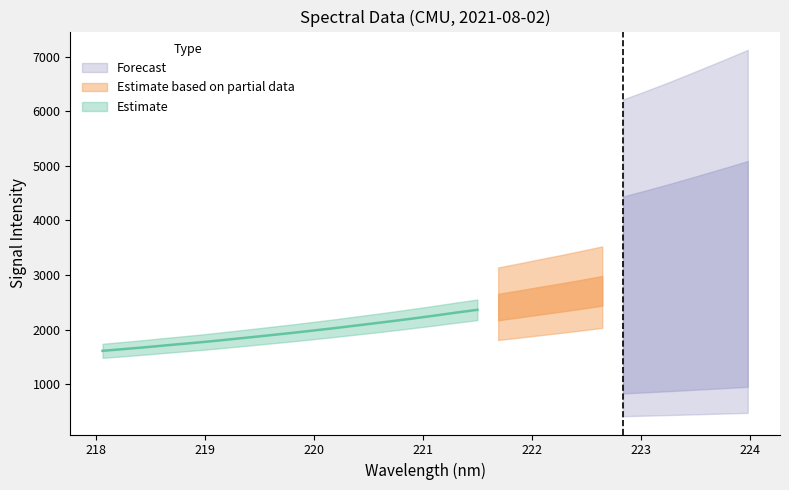

The value at 220.1623 is 2022.0. True or false?

True